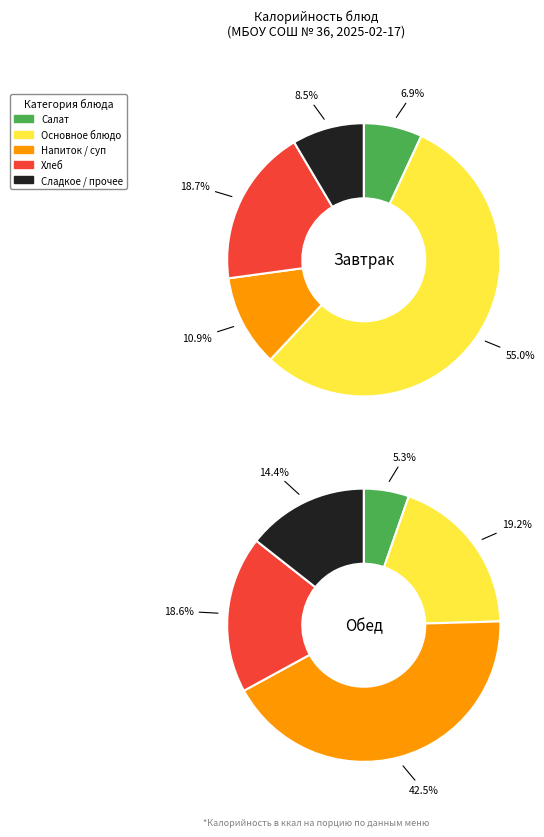

Does 1 represent more than half of the total?

Yes